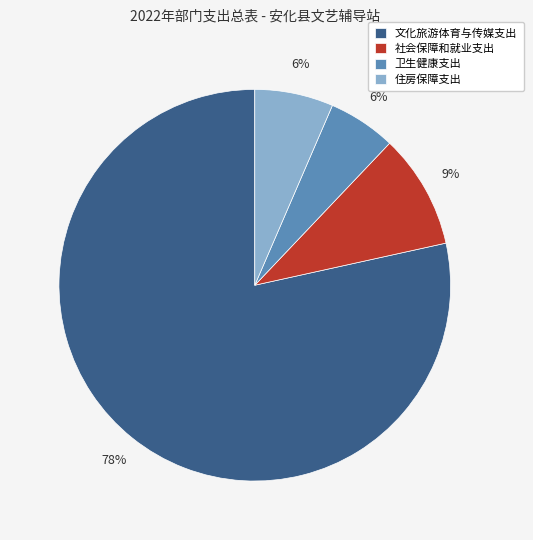

How many slices are in this pie chart?

4